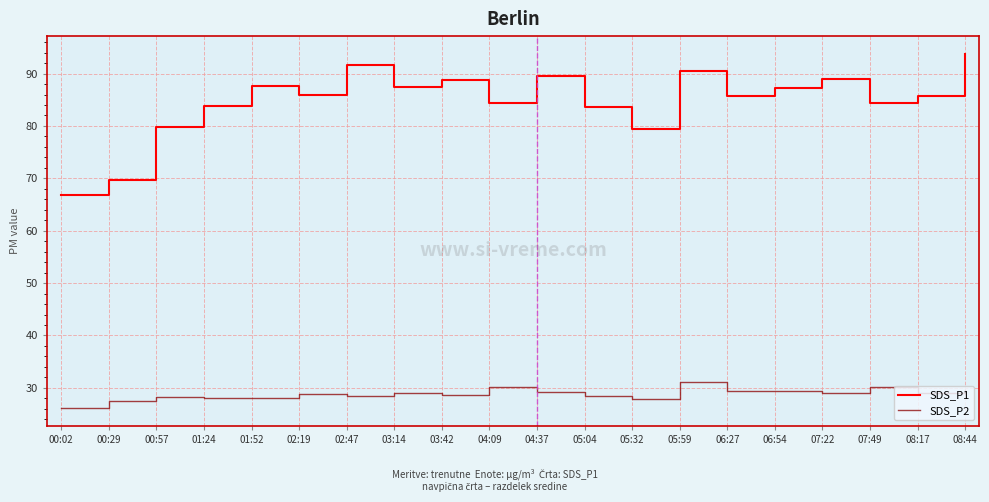

True or false: SDS_P1 and SDS_P2 cross at least once.

False